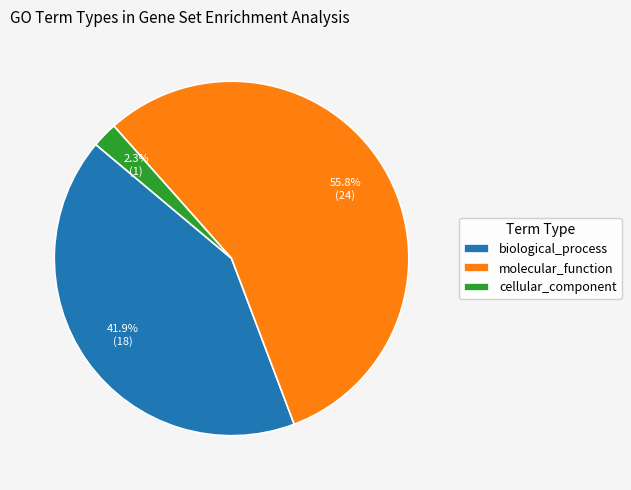

What is the smallest slice in the pie chart?

cellular_component